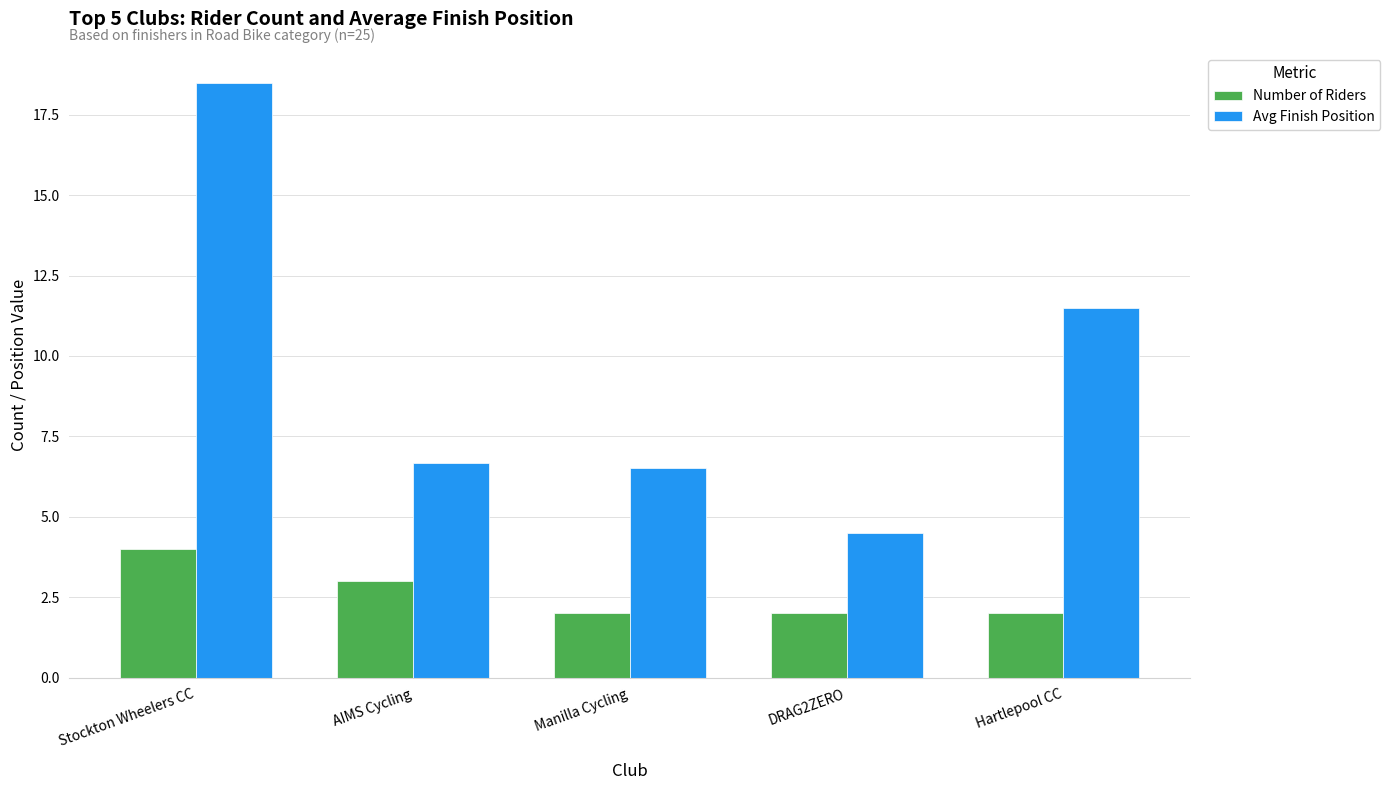

Which series has the largest total across all categories?

Avg Finish Position